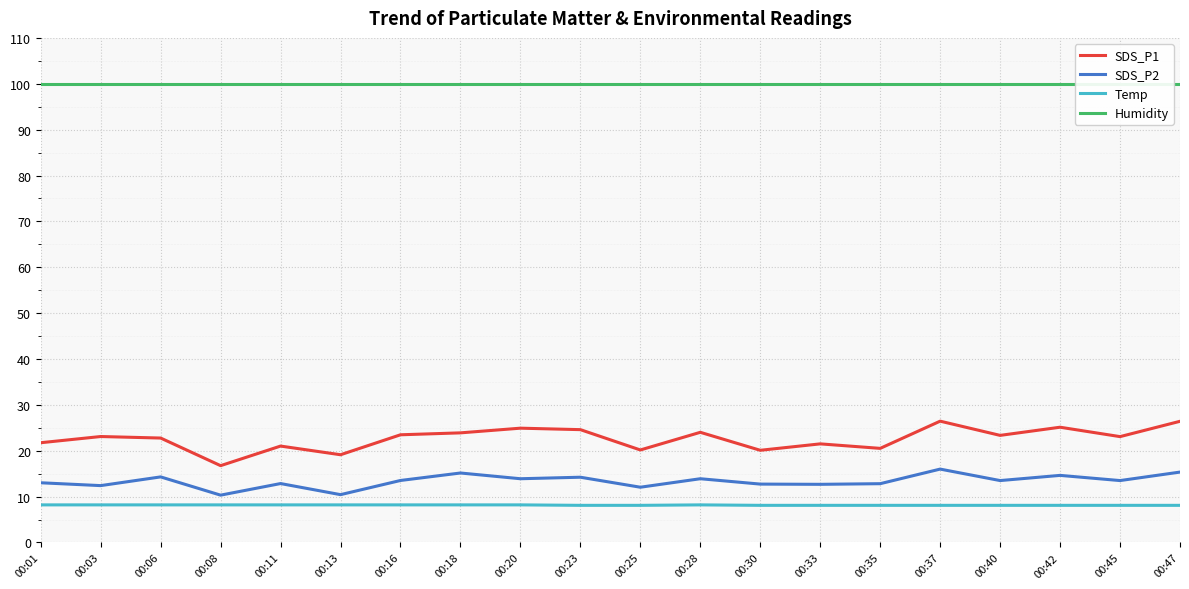

List the series in order of their peak value, lowest first.

Temp, SDS_P2, SDS_P1, Humidity